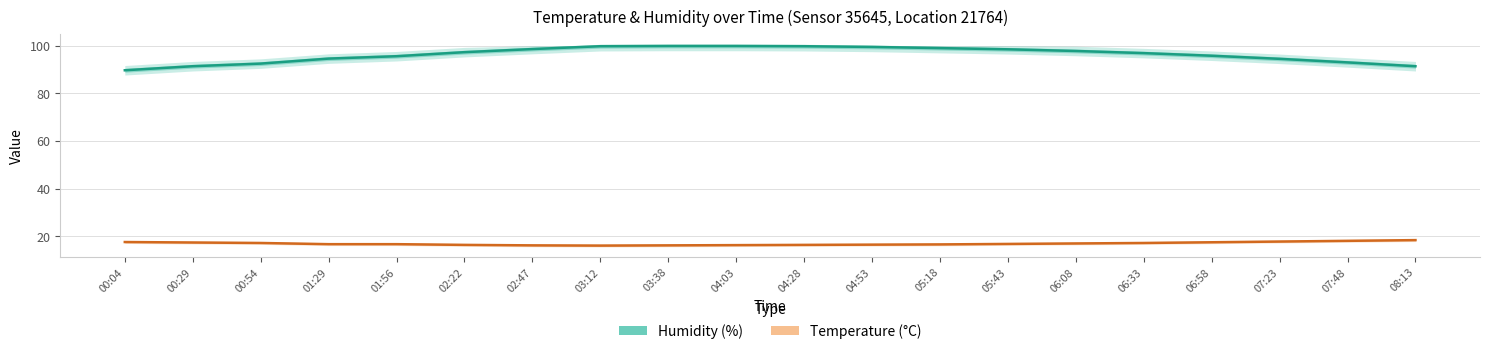

At which category does the chart reach its minimum across all series?

03:12